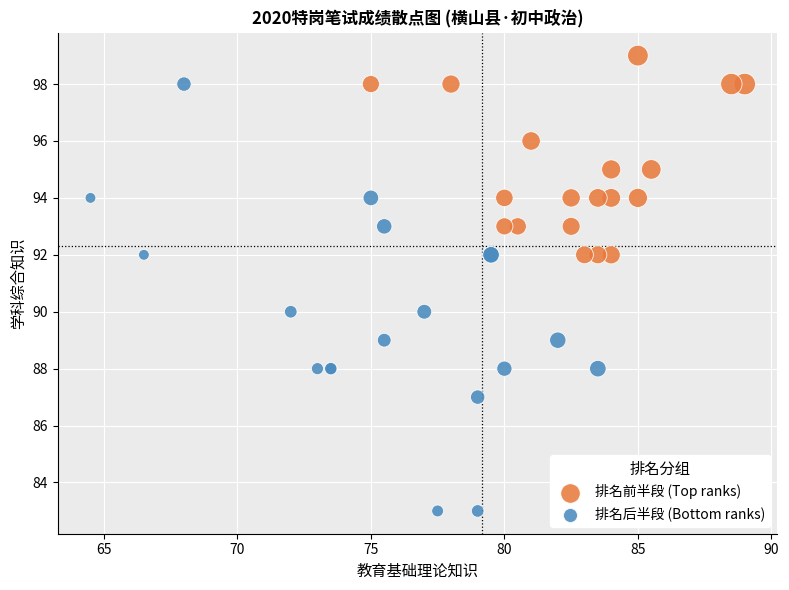

Which series reaches the minimum Y coordinate?

排名后半段 (Bottom ranks)